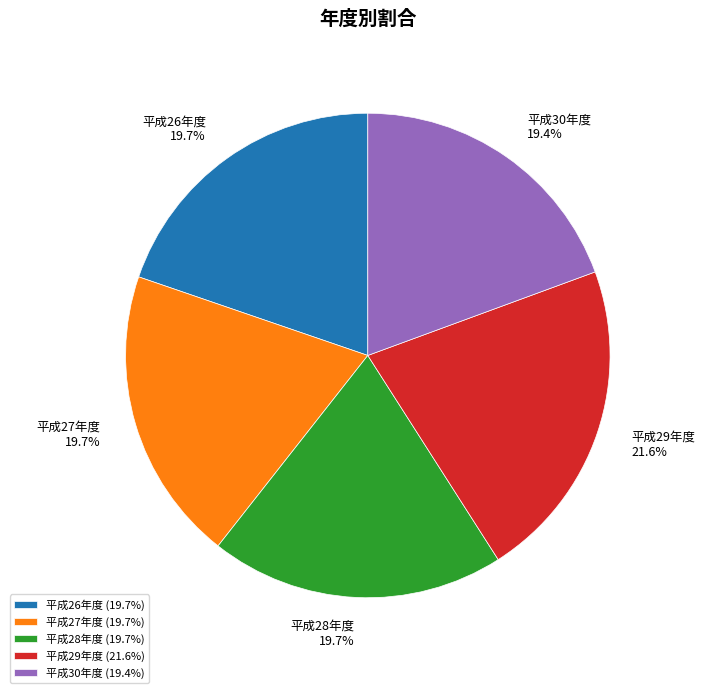

How many segments does this pie chart have?

5